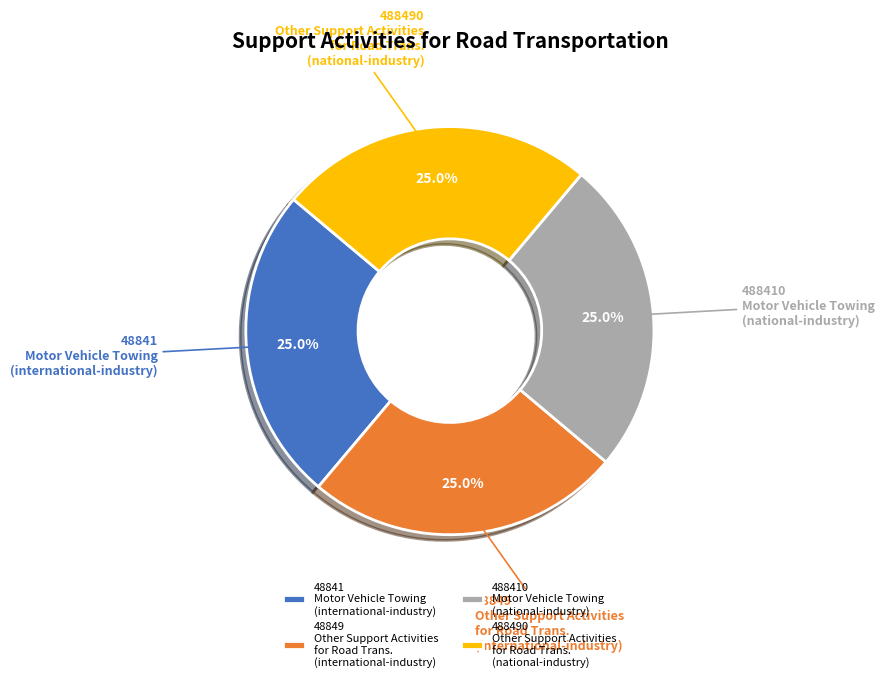

Does 48841 Motor Vehicle Towing (international-industry) account for over 50% of the chart?

No